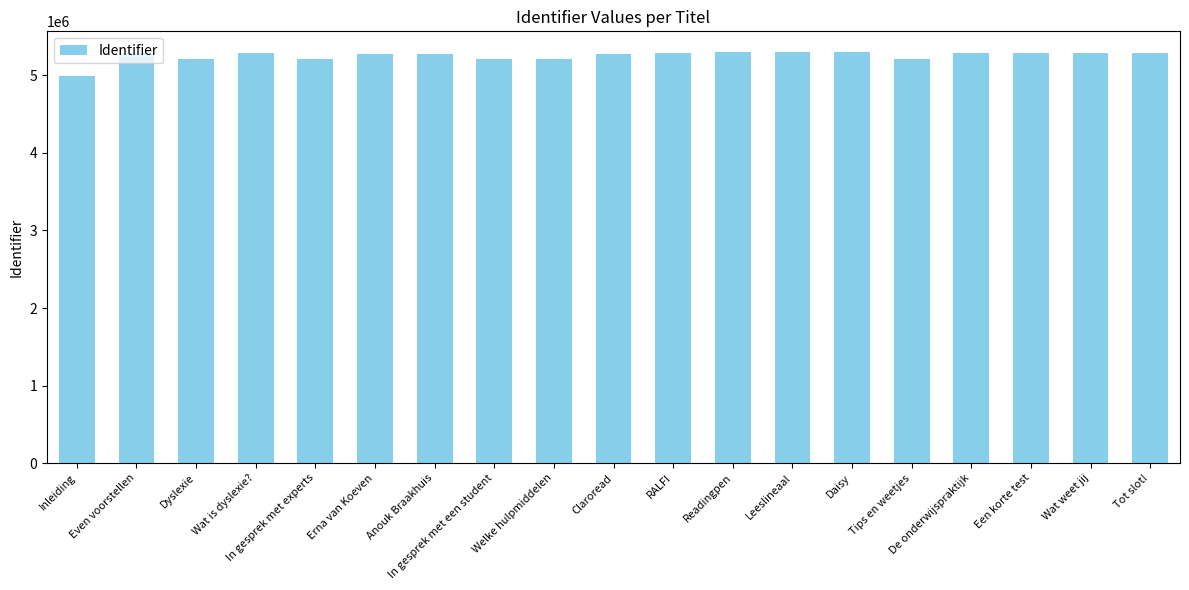

What is the sum of the values at Tips en weetjes and Daisy?

10521087